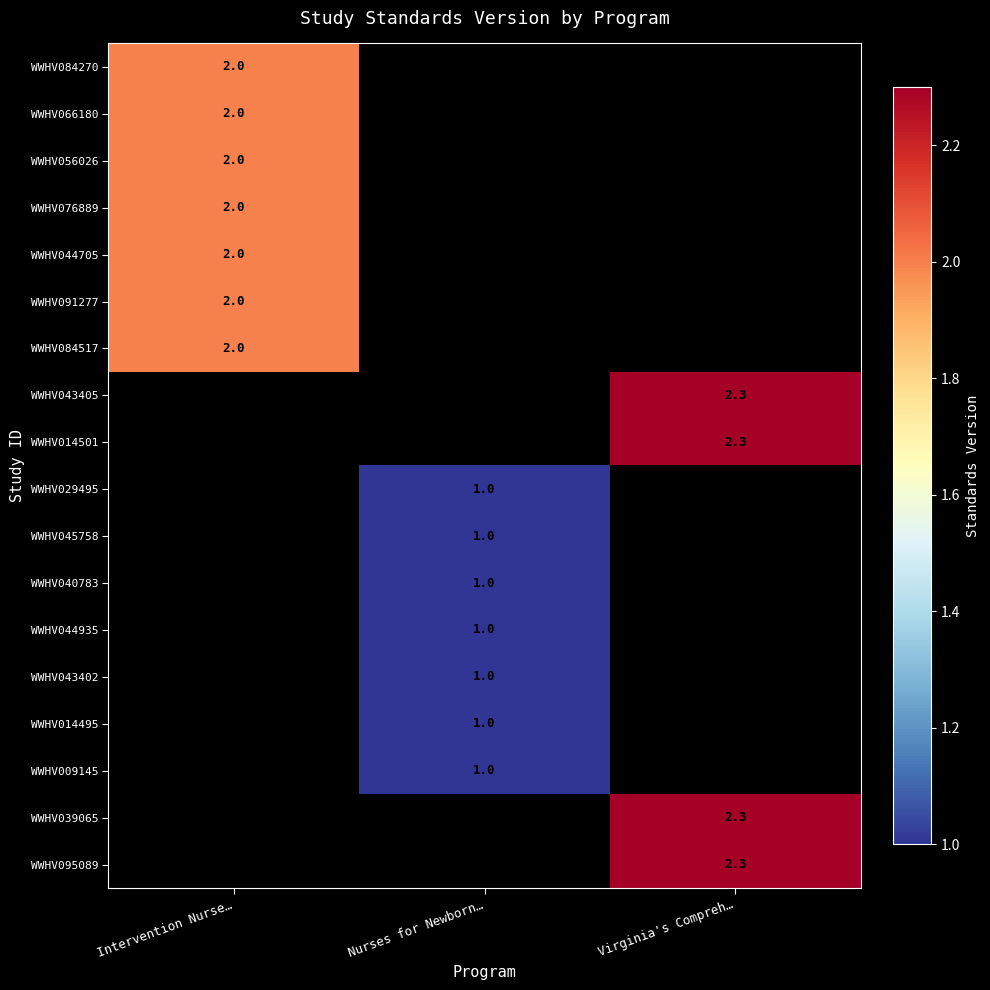

The WWHV044705 series shows 2.0 at Intervention Nurse…. True or false?

True